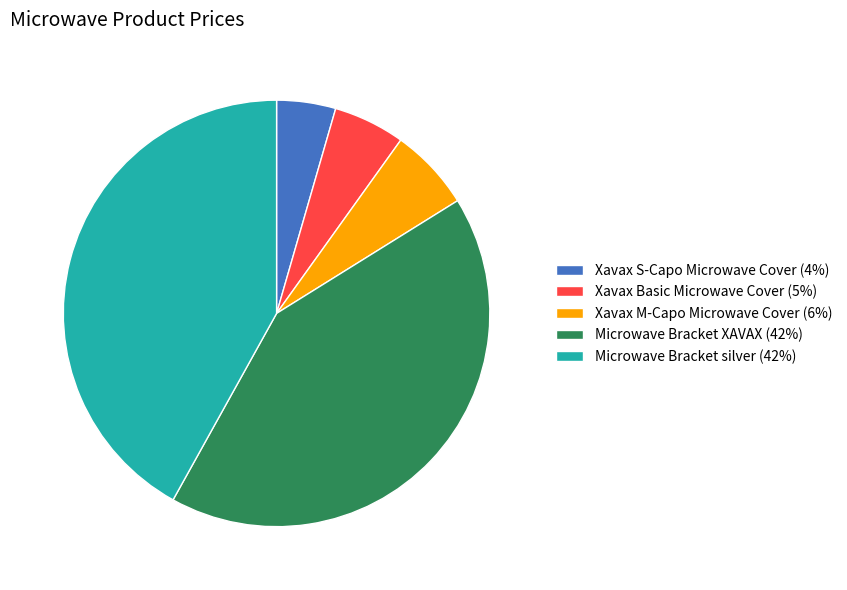

True or false: Xavax S-Capo Microwave Cover (4%) accounts for 10% of the total.

False